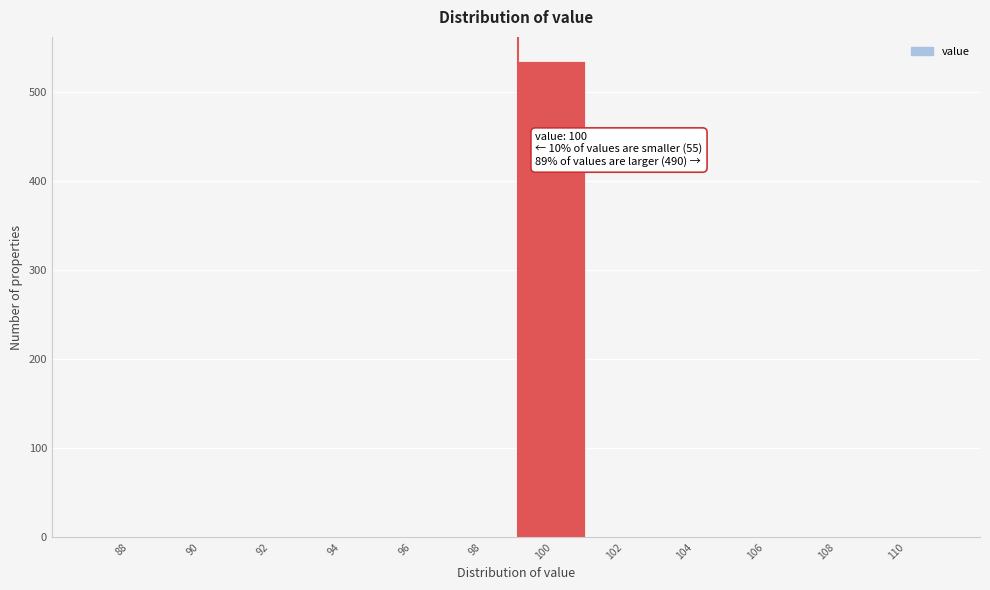

Reading right to left, list all the values displayed in this chart.

110=0	108=0	106=0	104=0	102=0	100=535	98=0	96=0	94=0	92=0	90=0	88=0